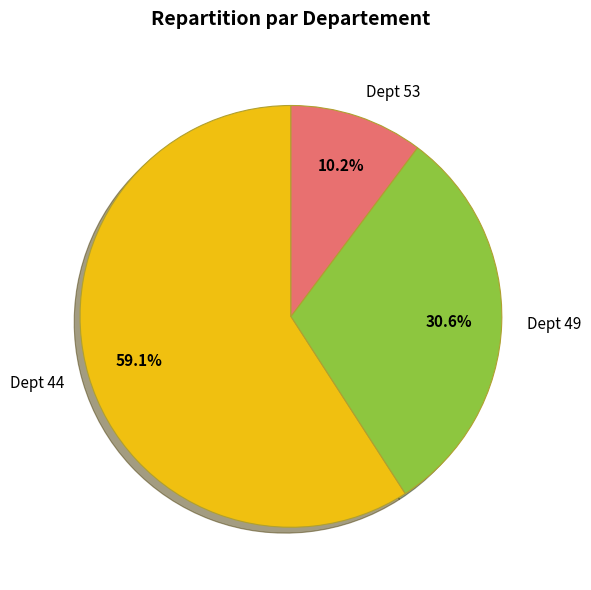

What is the ratio of the value at Dept 44 to the value at Dept 53?

5.8